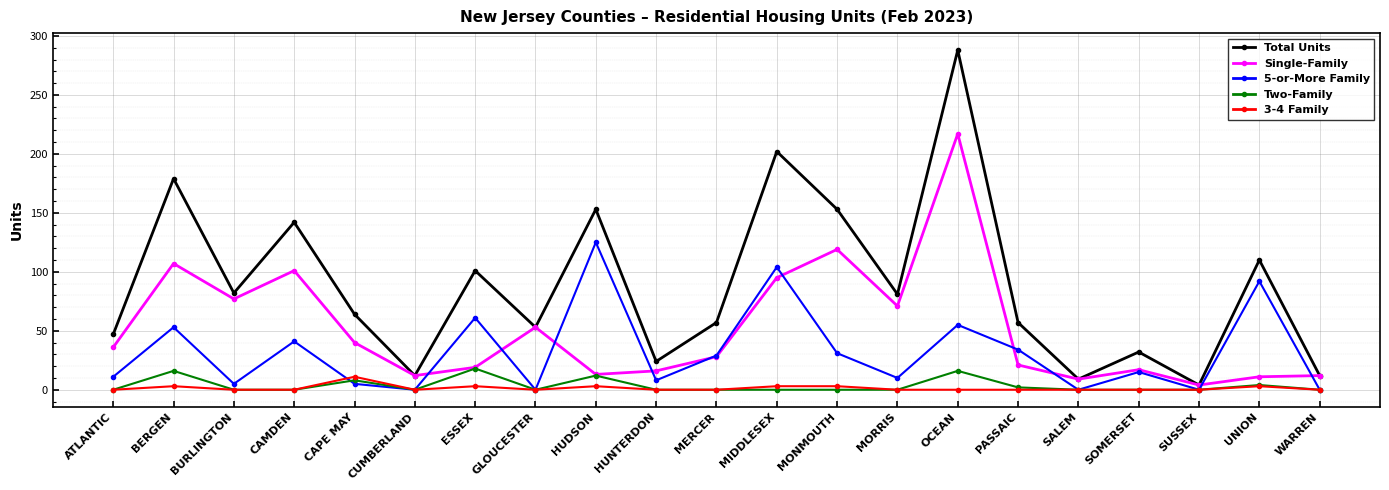

True or false: Total Units and 3-4 Family intersect in this chart.

False